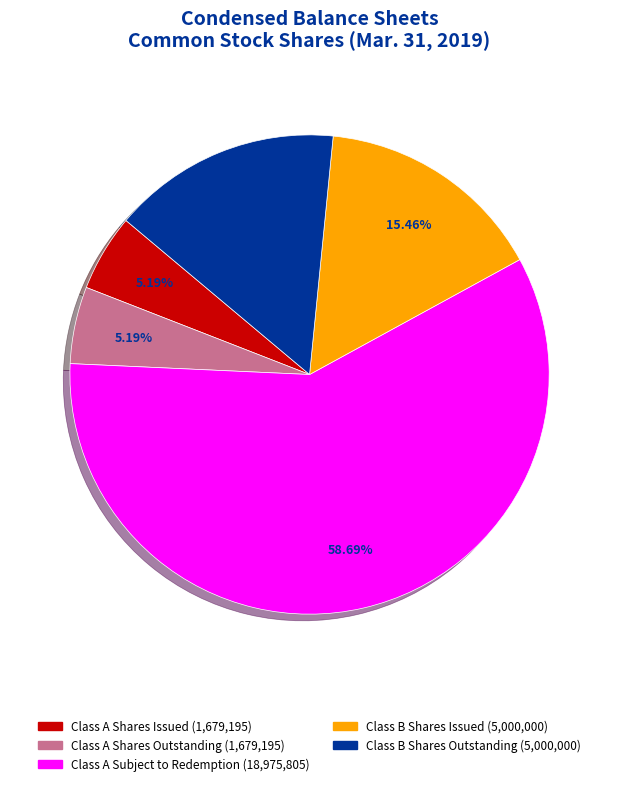

Is there a majority slice in this chart?

Yes